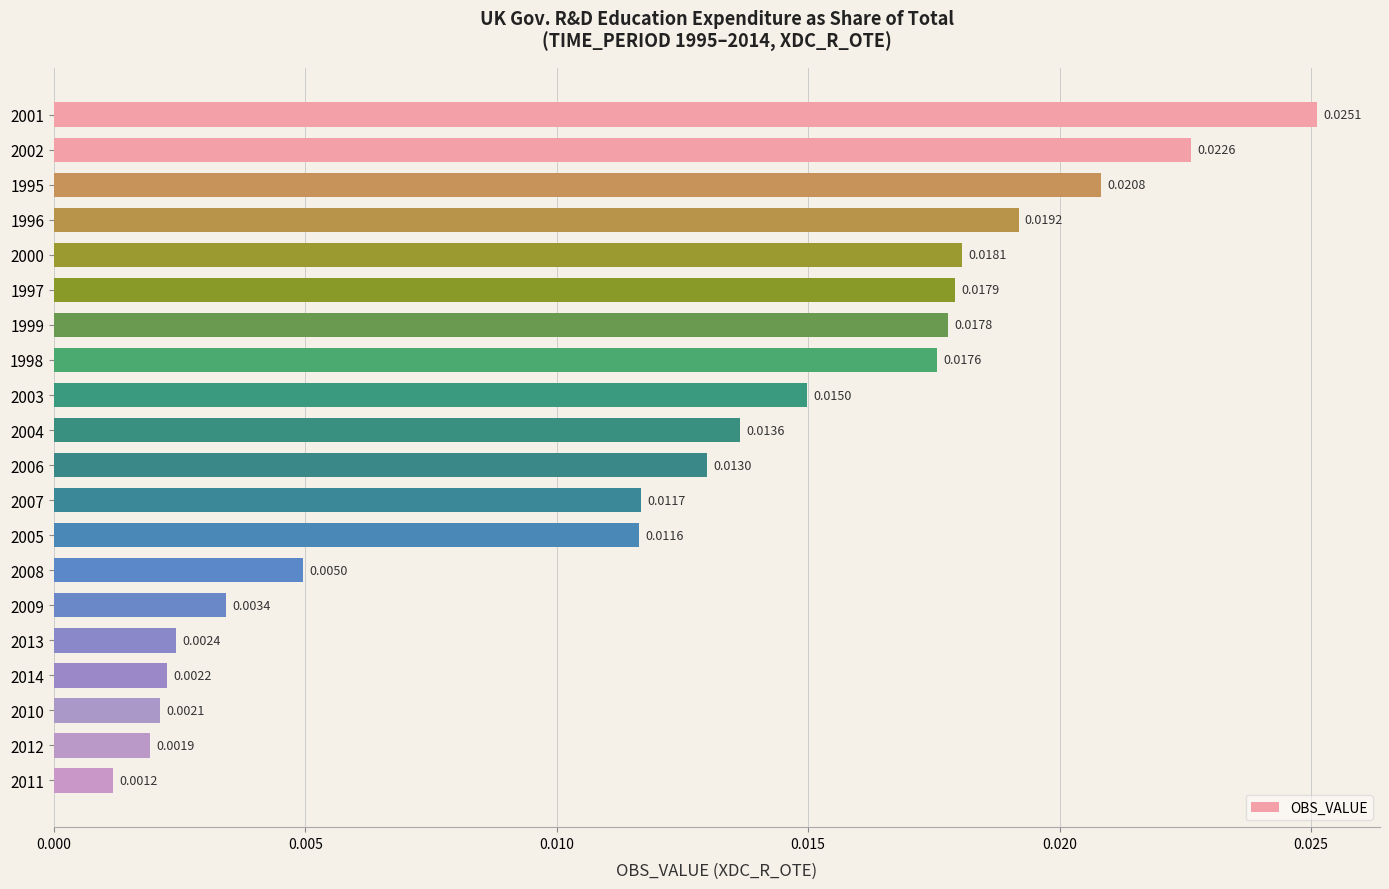

At which category does the chart reach its minimum across all series?

2011